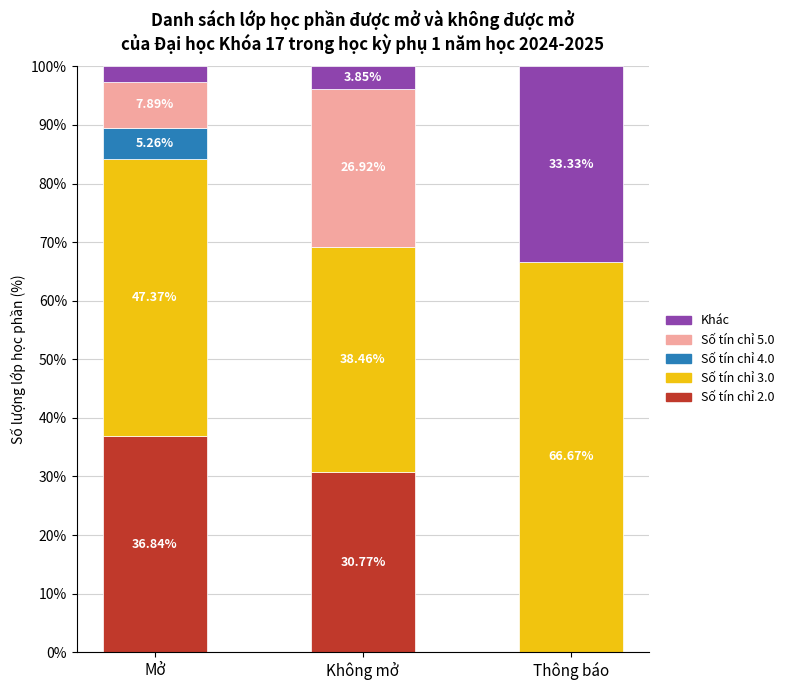

At which label does Số tín chỉ 2.0 reach its peak?

Mở